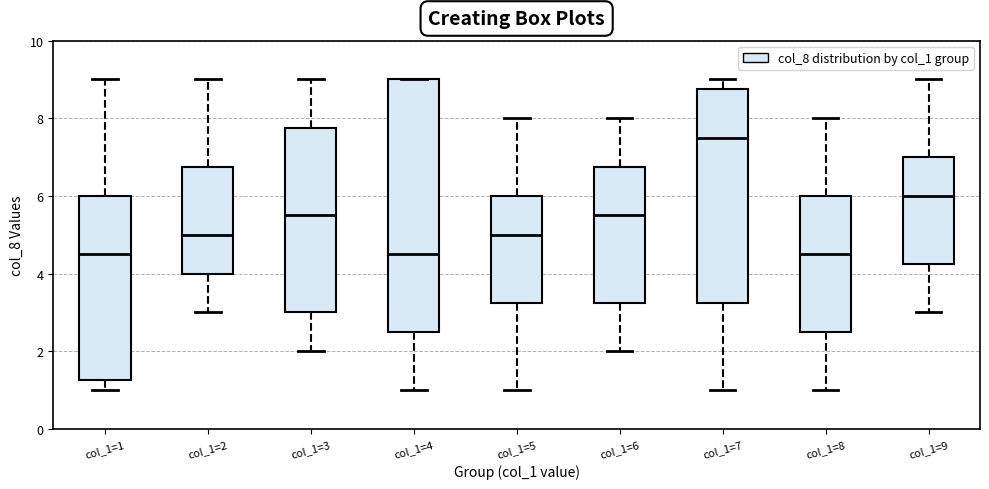

Where does the median line of the box for col_1=3 sit on the y-axis? The values are not printed on the chart, so give them approximately, as read against the axis.

5.6